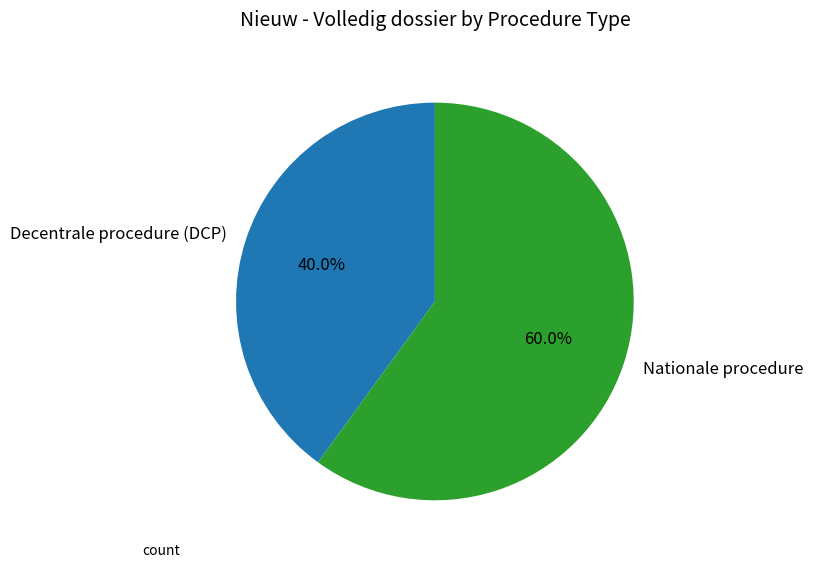

Combined, what portion of the pie is Nationale procedure and Decentrale procedure (DCP)?

100.0%